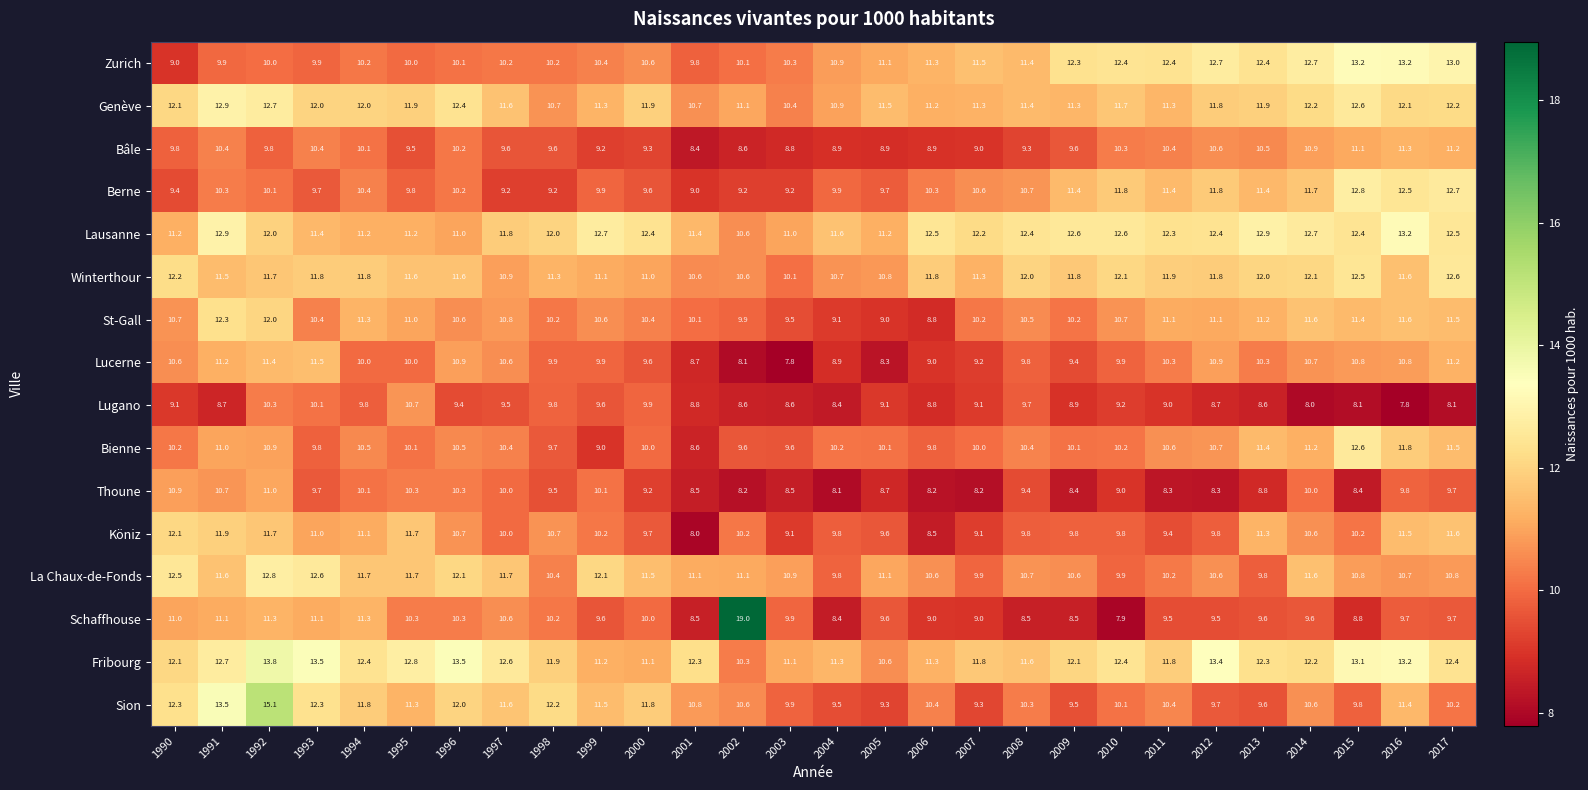

What is the minimum value shown in the chart?

7.8